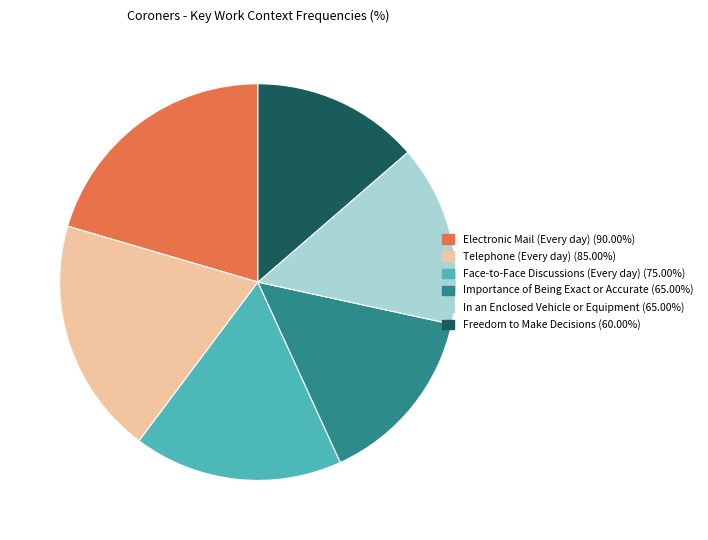

Count the number of slices in the pie.

6